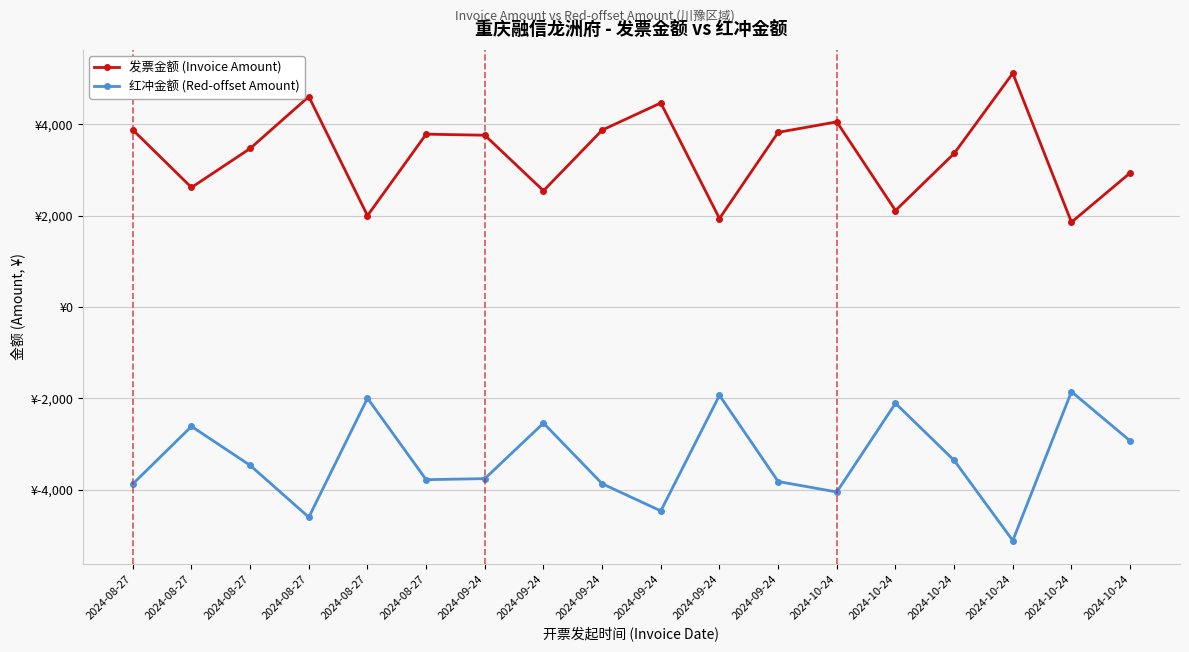

What are all the series names shown in the legend?

发票金额 (Invoice Amount), 红冲金额 (Red-offset Amount)